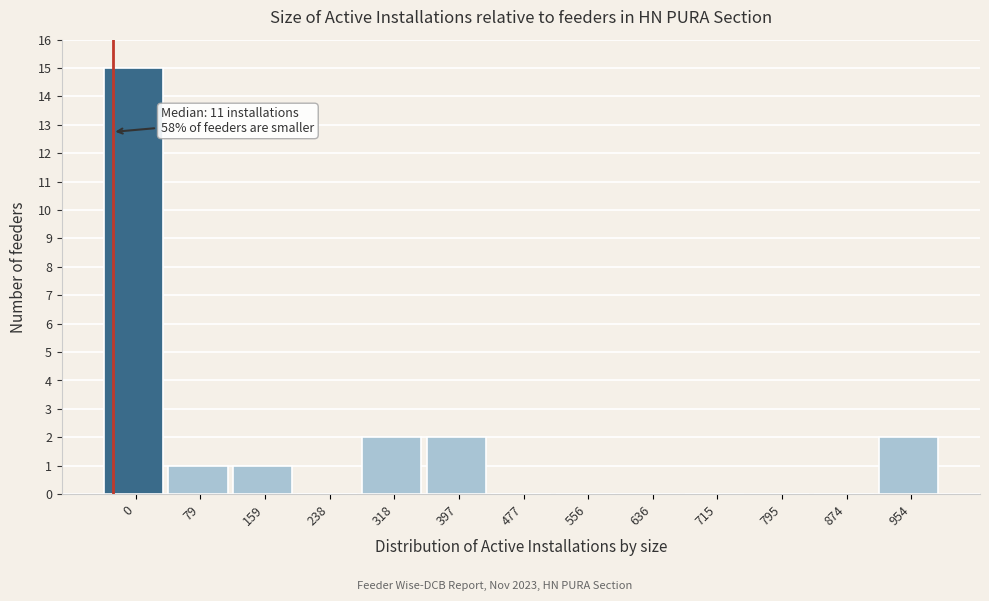

Reading left to right, what are all the values shown in this chart?

0=15	79=1	159=1	238=0	318=2	397=2	477=0	556=0	636=0	715=0	795=0	874=0	954=2